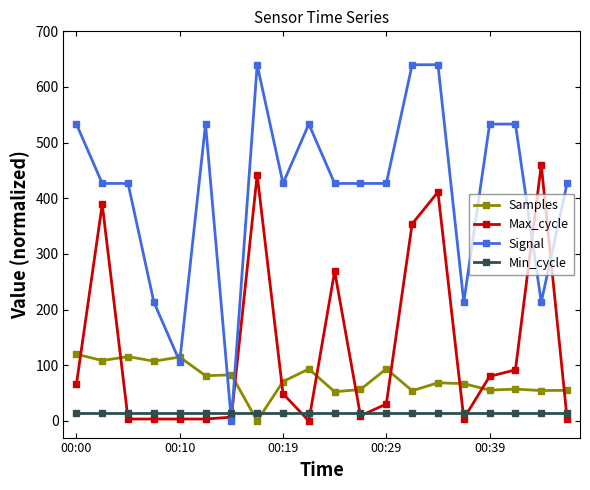

Rank the series by their maximum value, from lowest to highest.

Min_cycle, Samples, Max_cycle, Signal